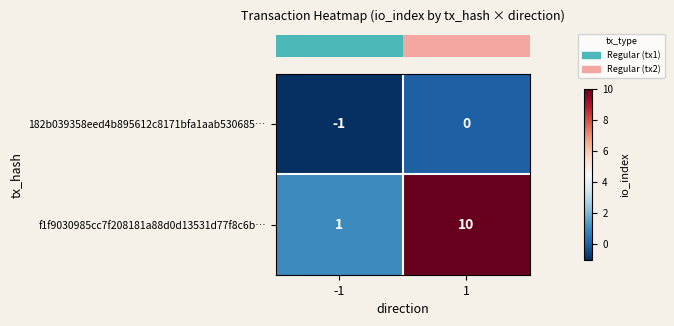

The value of f1f9030985cc7f208181a88d0d13531d77f8c6b… at 1 is 10. True or false?

True